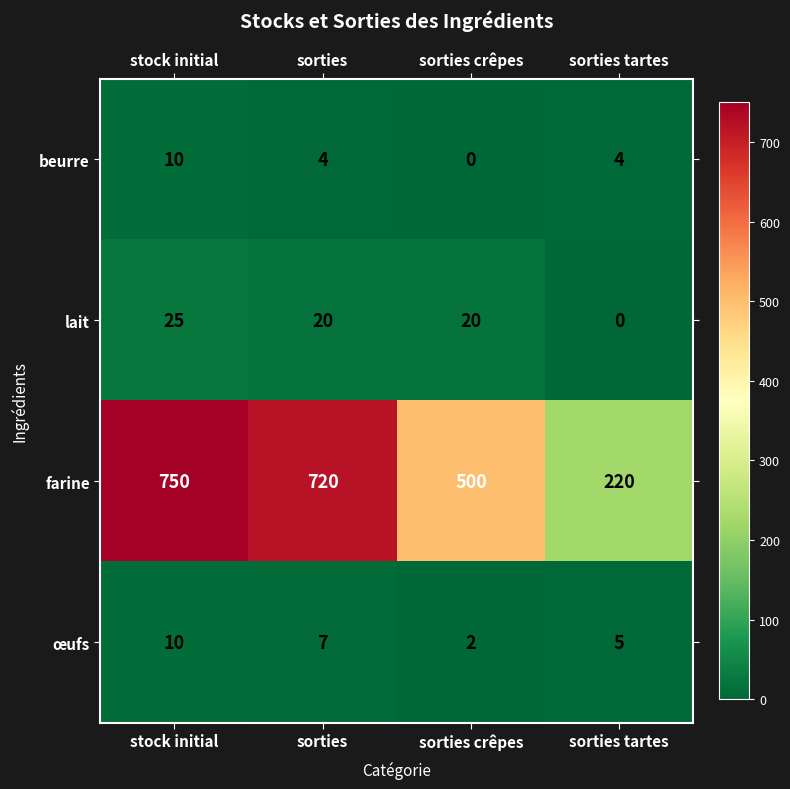

At how many categories does at least one series exceed 240?

3